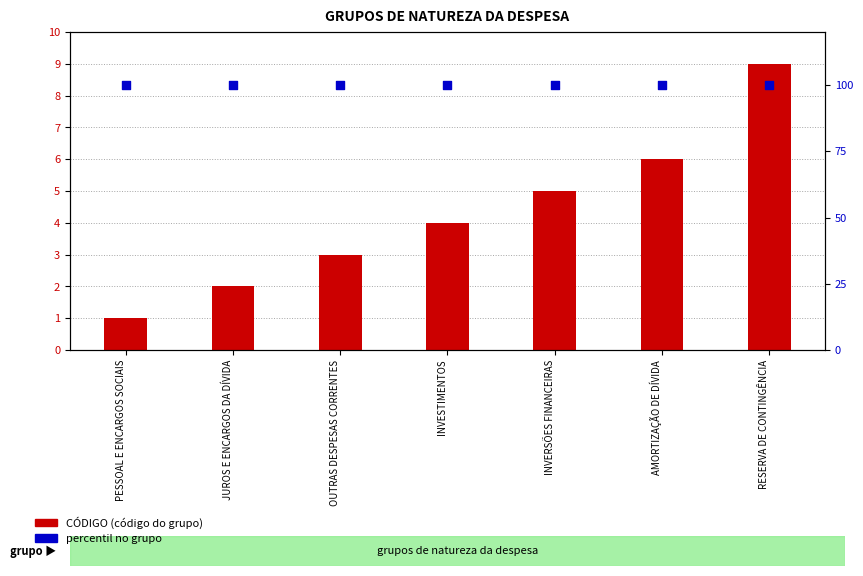

Which series reaches the maximum Y coordinate?

percentil no grupo